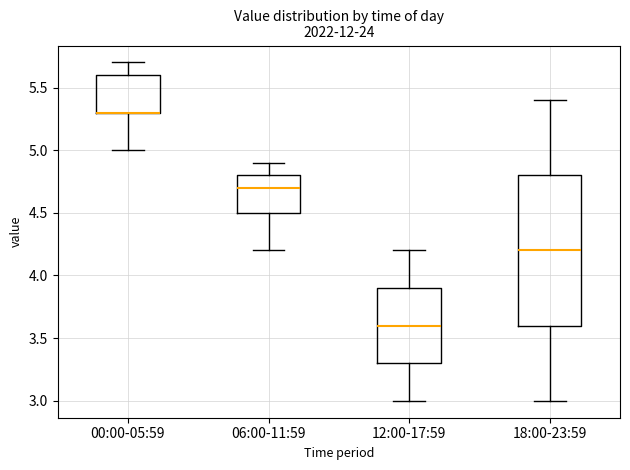

Where does the upper whisker of the box for 00:00-05:59 end on the y-axis? The values are not printed on the chart, so give them approximately, as read against the axis.

5.7